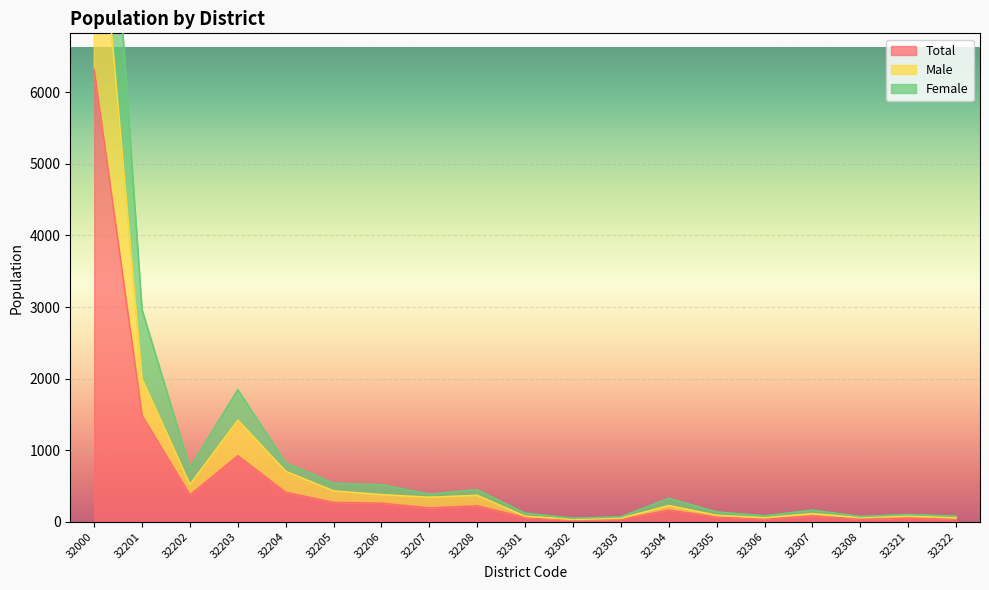

Reading left to right, extract all data points from this chart.

Total: 32000=6318	32201=1482	32202=376	32203=922	32204=412	32205=270	32206=259	32207=193	32208=223	32301=59	32302=24	32303=34	32304=163	32305=68	32306=41	32307=81	32308=36	32321=50	32322=39
Male: 32000=9579	32201=1998	32202=519	32203=1418	32204=703	32205=430	32206=378	32207=341	32208=368	32301=76	32302=33	32303=49	32304=225	32305=89	32306=55	32307=113	32308=57	32321=80	32322=53
Female: 32000=12607	32201=2962	32202=751	32203=1843	32204=821	32205=537	32206=516	32207=385	32208=446	32301=118	32302=48	32303=68	32304=326	32305=136	32306=82	32307=161	32308=72	32321=100	32322=78